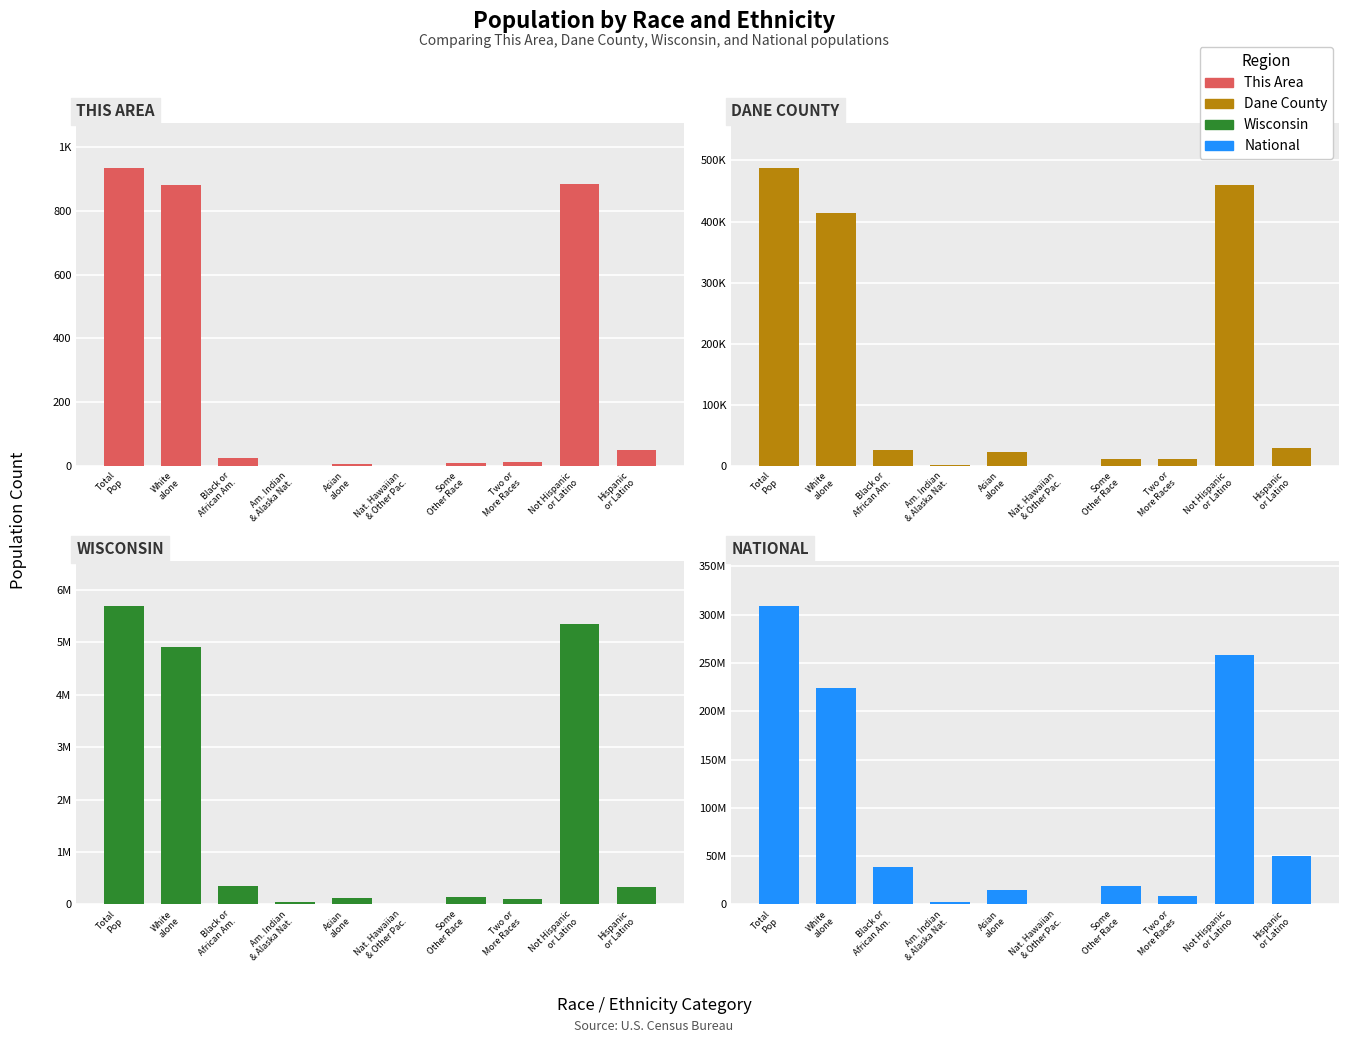

What is the total value across all series at Asian
alone?

14826526